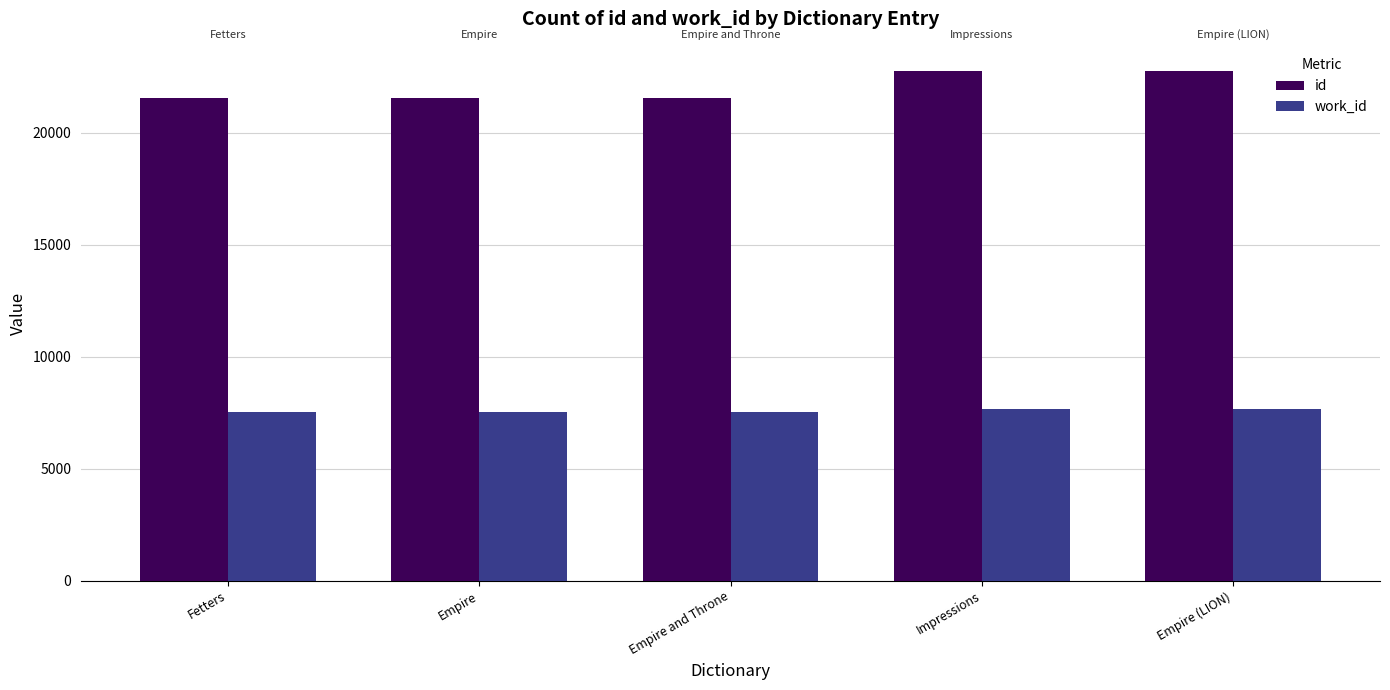

Rank the series by their average value, from highest to lowest.

id, work_id